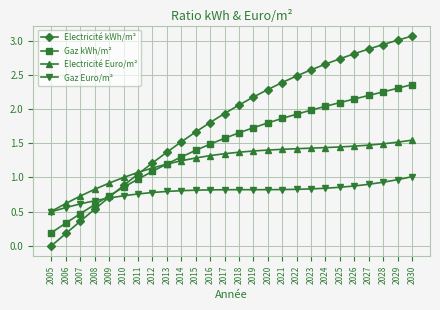

How many data points does each series have?

26